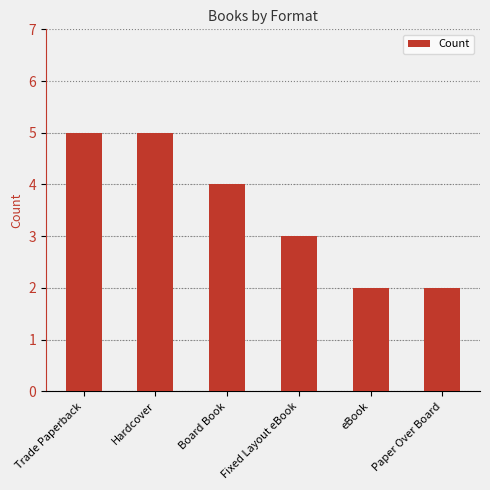

Count the values in the range 2 to 5.

6